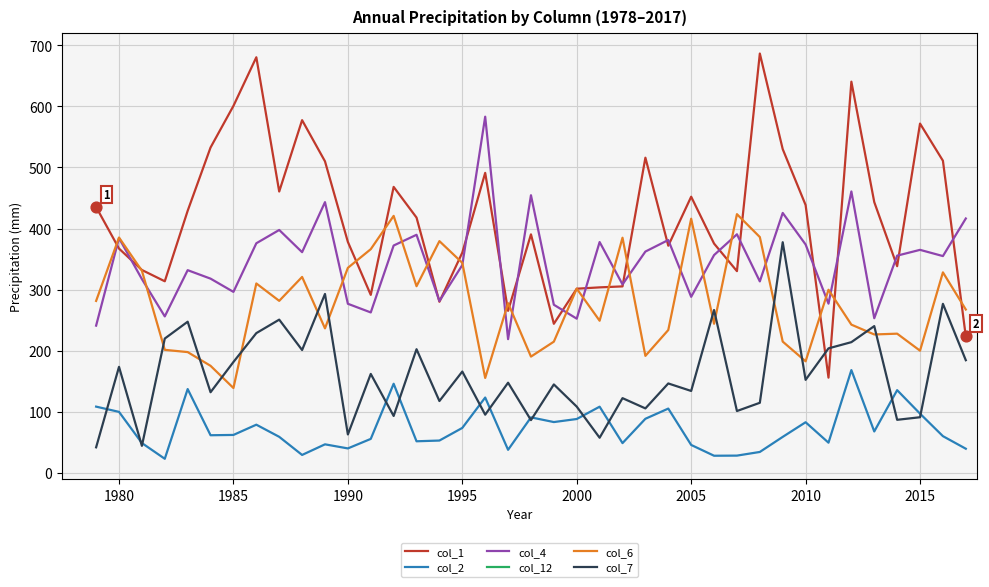

Is the value of col_1 at 34 greater than the value of col_12 at 14?

No